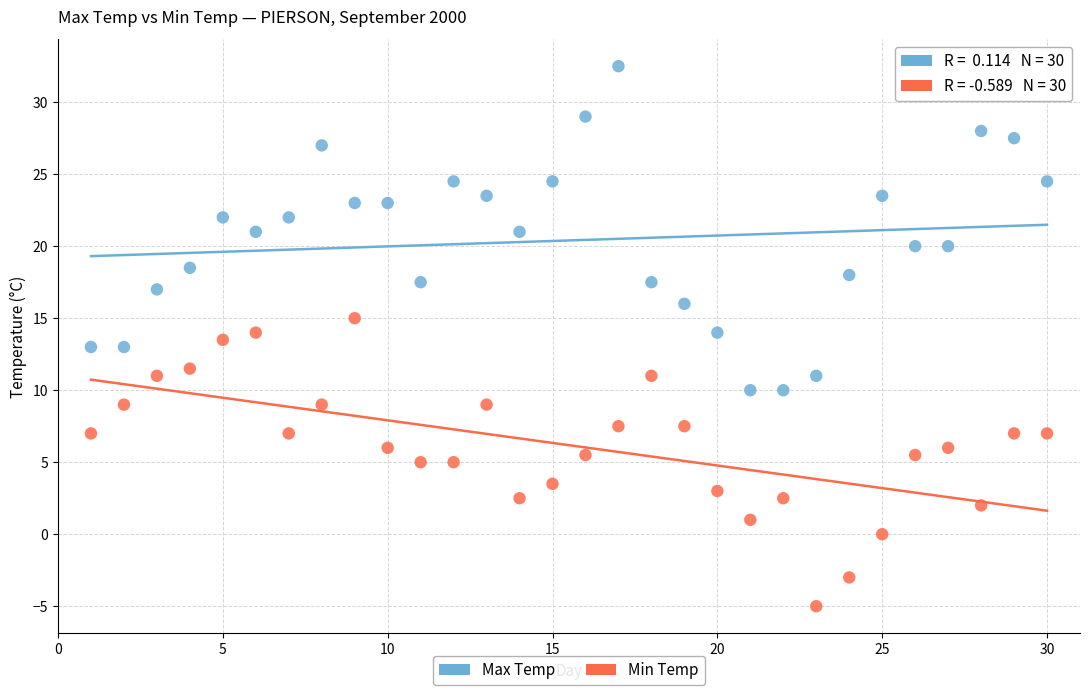

Which series contains the highest Y value?

Max Temp